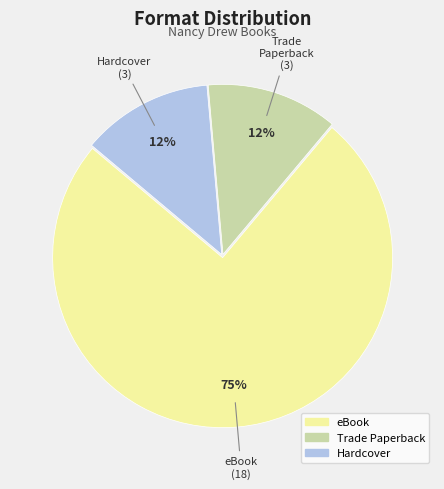

Is it true that Trade Paperback is 3% of the pie?

False